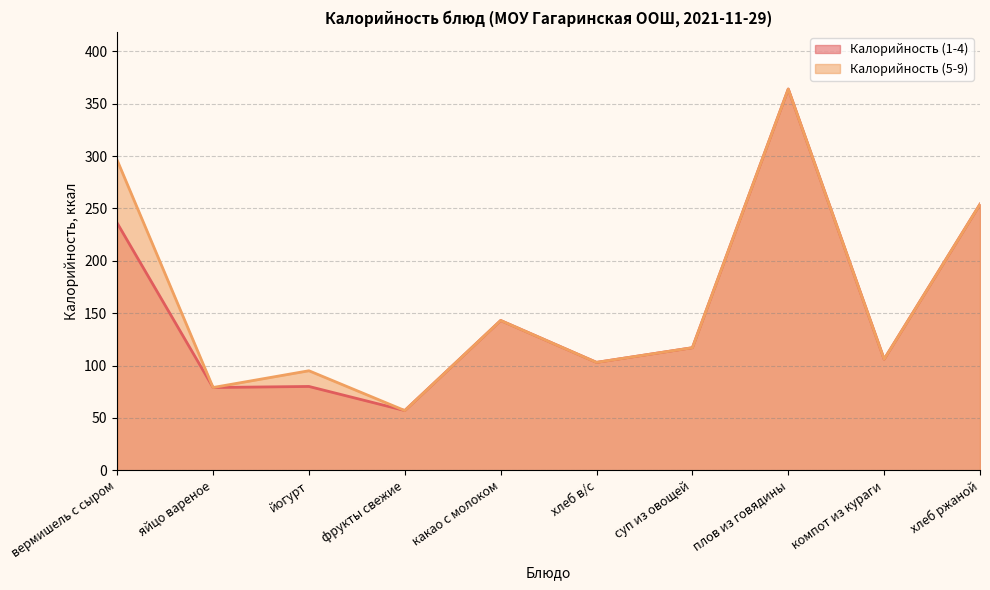

List the labels in order of Калорийность (5-9) value, largest first.

плов из говядины, вермишель с сыром, хлеб ржаной, какао с молоком, суп из овощей, компот из кураги, хлеб в/с, йогурт, яйцо вареное, фрукты свежие